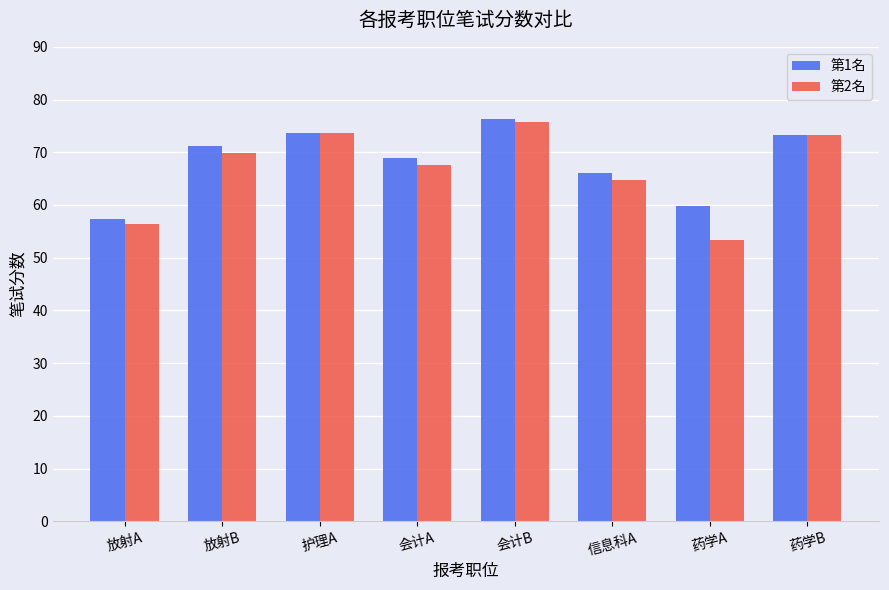

Is the value of 第2名 at 信息科A greater than the value of 第1名 at 放射B?

No